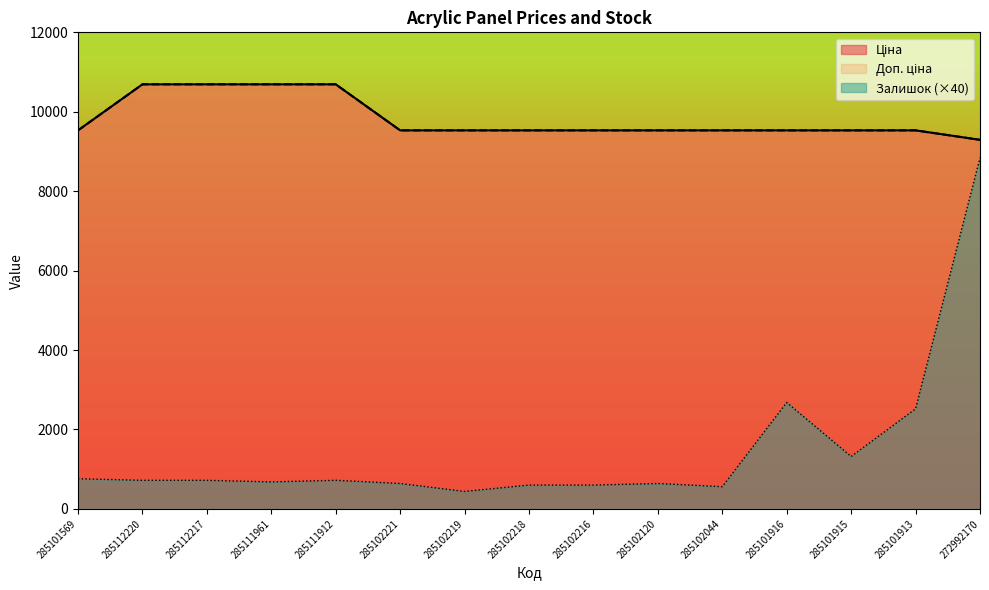

At which label does Залишок reach its minimum?

285102219